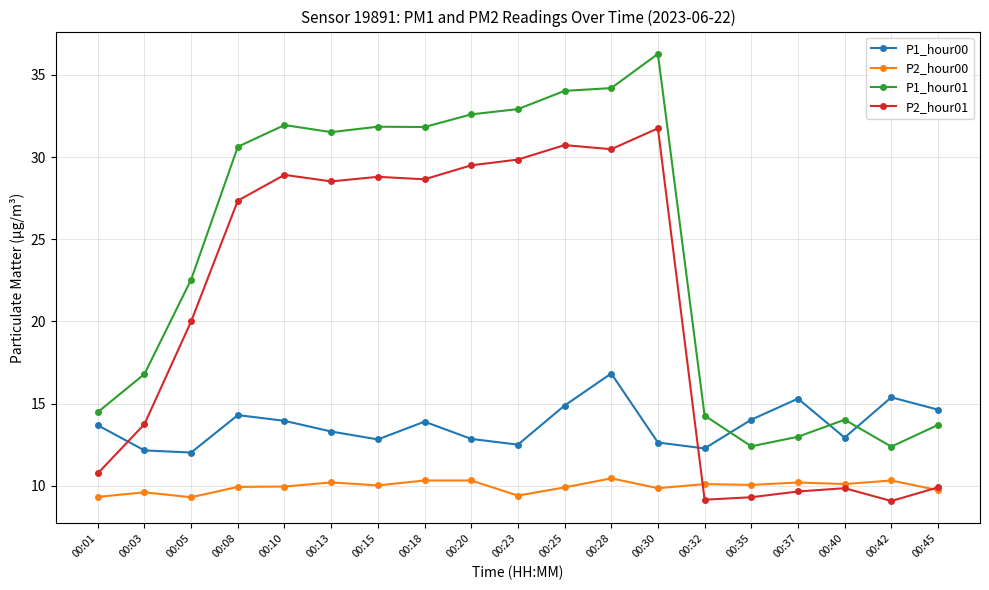

What are all the series names shown in the legend?

P1_hour00, P2_hour00, P1_hour01, P2_hour01